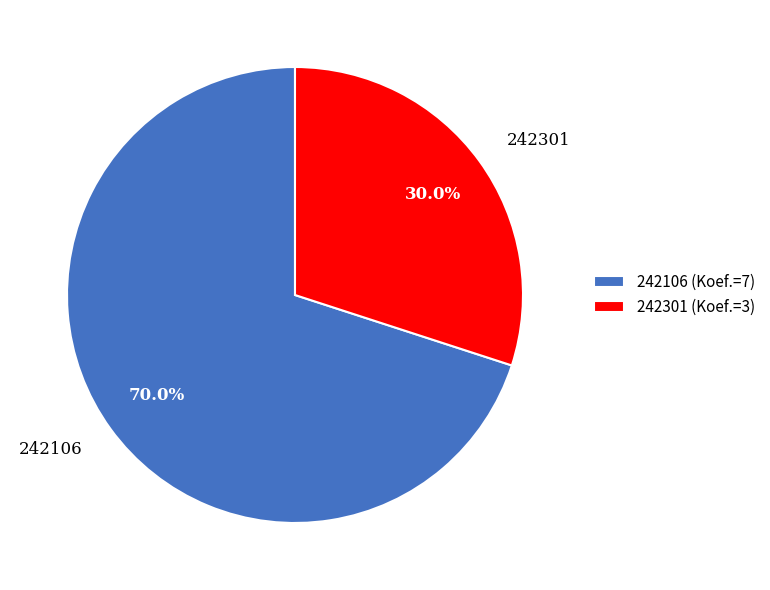

To the nearest percent, what portion does 242301 represent?

30%